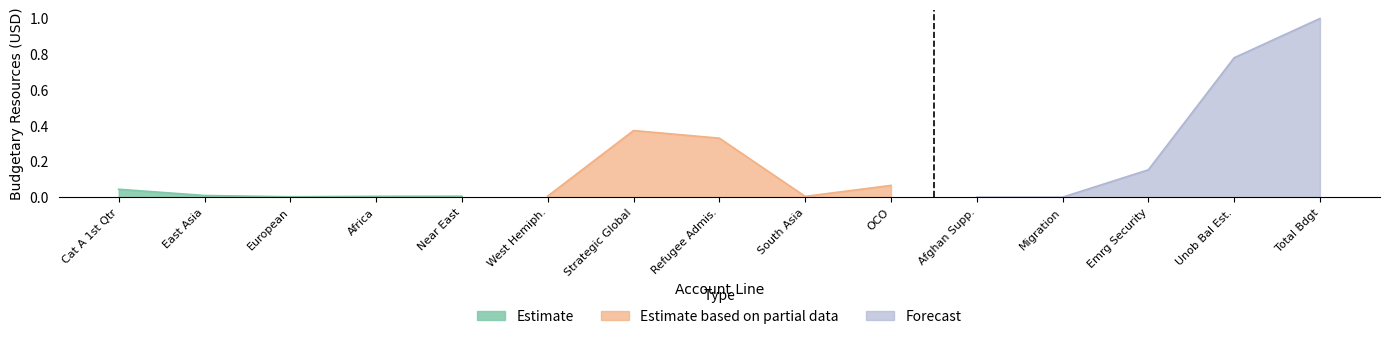

What is the maximum value for Estimate based on partial data?

0.4